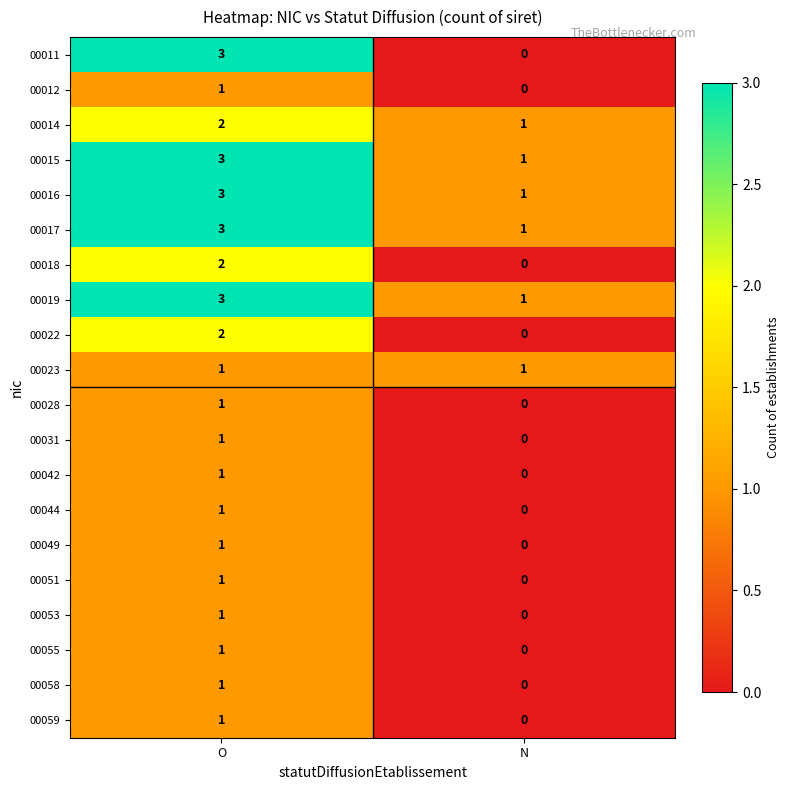

Which category has the lowest value across all series?

N